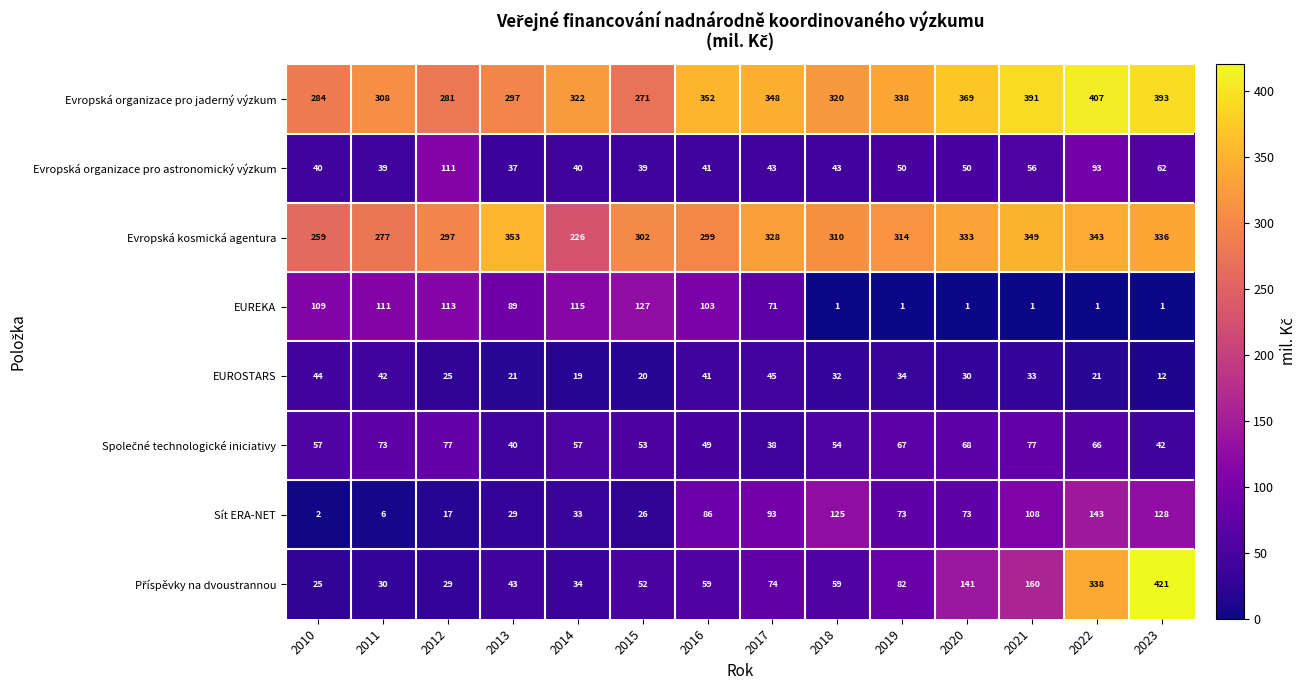

Which series changed the most between 2016 and 2020?

EUREKA